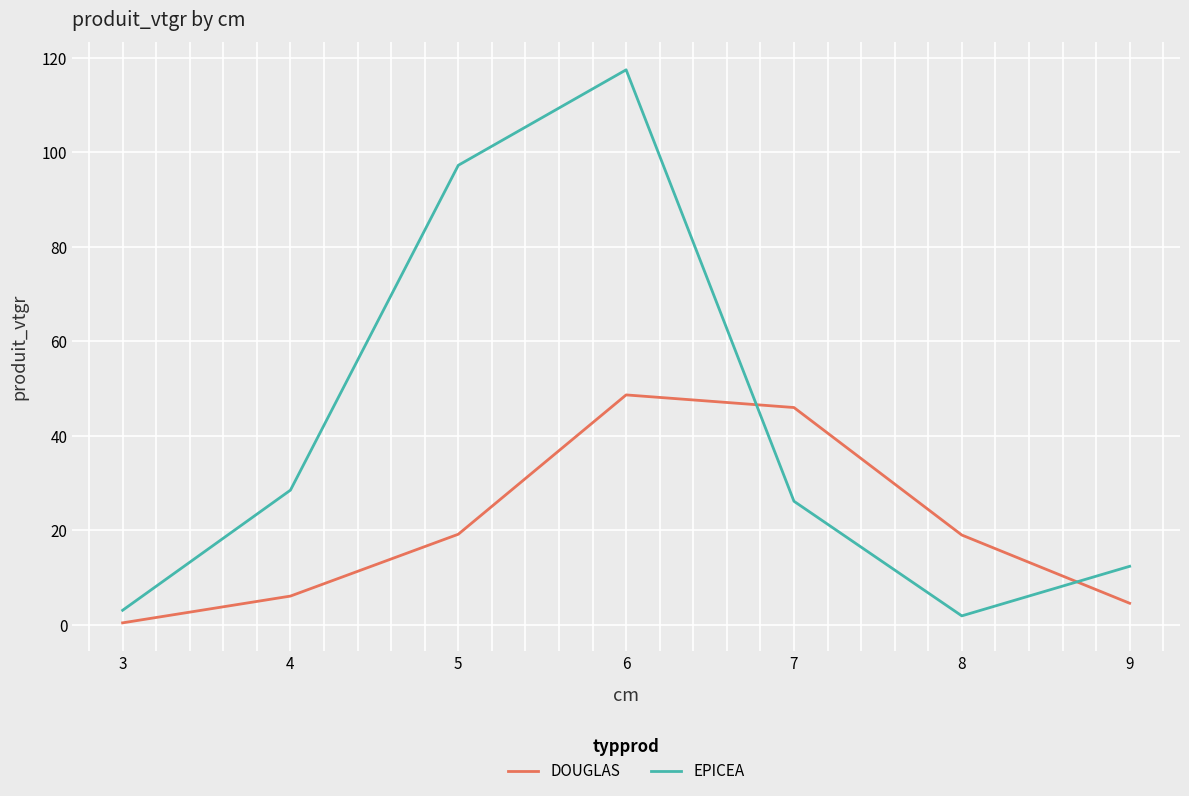

At which category is the sum across all series the highest?

6